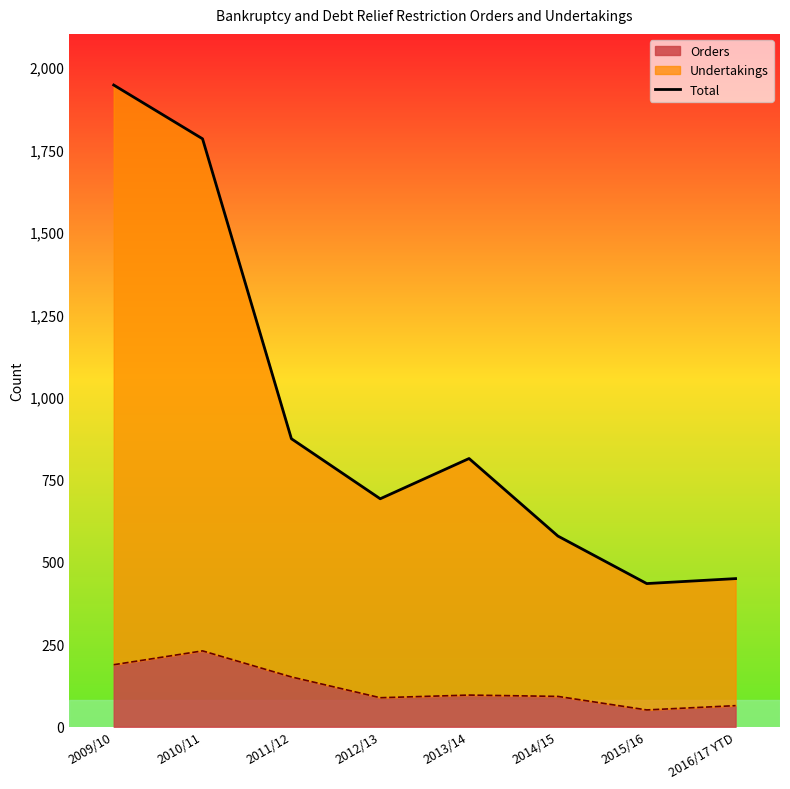

Rank the categories by value from highest to lowest.

2009/10, 2010/11, 2011/12, 2013/14, 2012/13, 2014/15, 2016/17 YTD, 2015/16